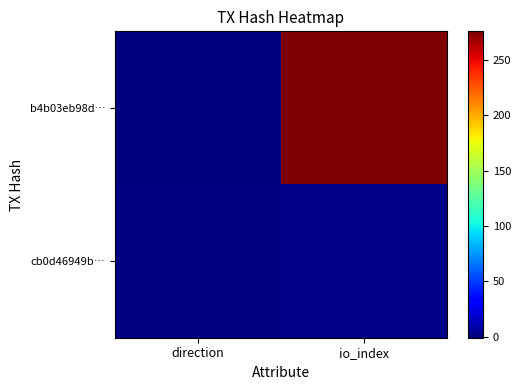

Between direction and io_index, which is larger?

io_index